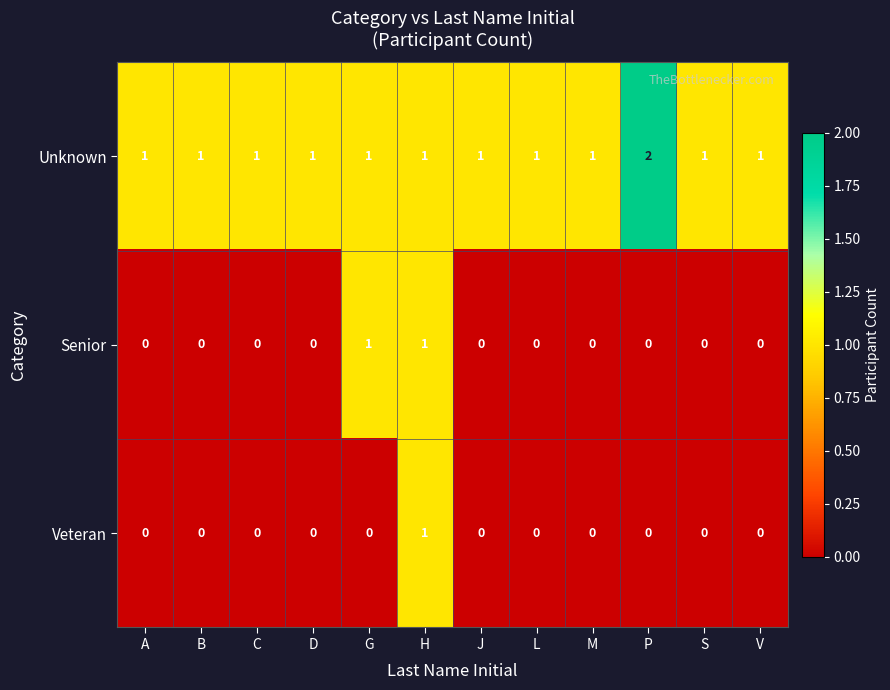

True or false: Senior has a value of 0 at J.

True